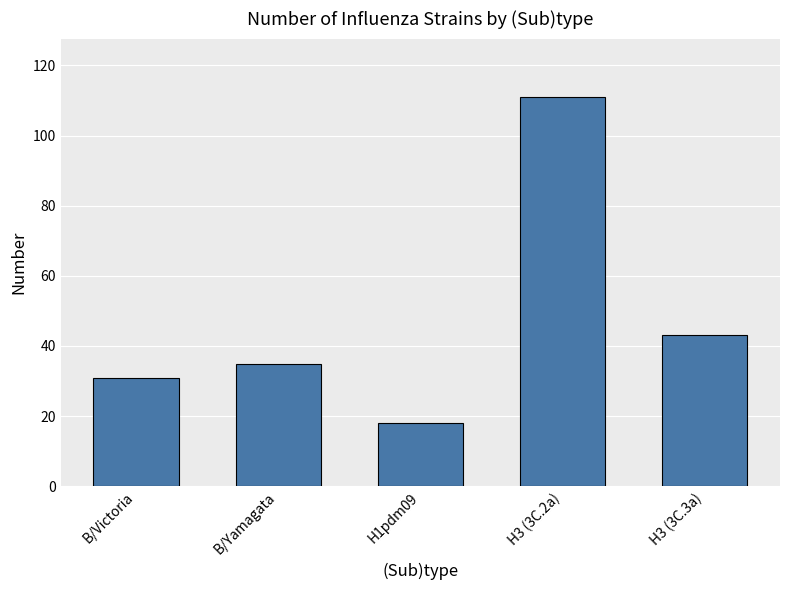

Rank the categories by value from highest to lowest.

H3 (3C.2a), H3 (3C.3a), B/Yamagata, B/Victoria, H1pdm09